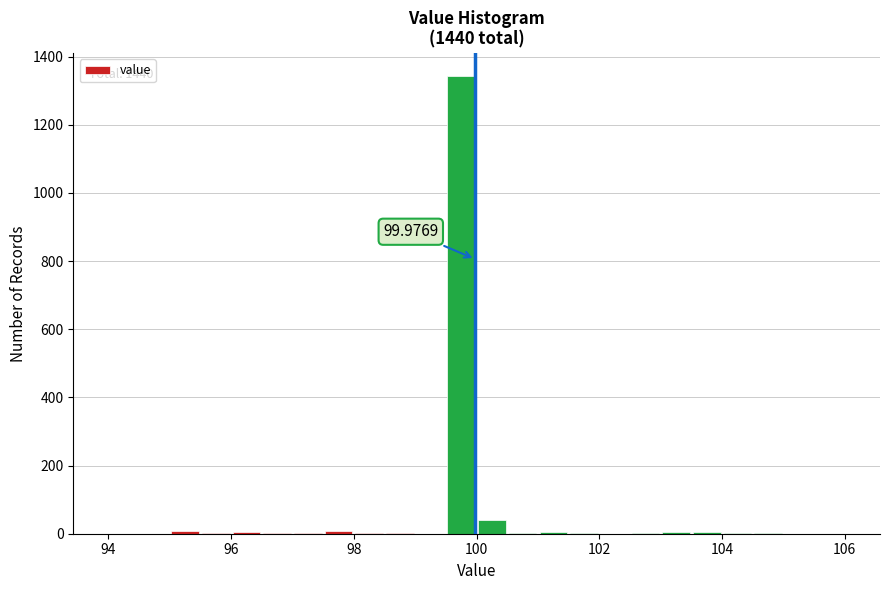

Around what value on the x-axis is the tallest bar? Give the approximate position of its centre, as read against the axis.

99.8